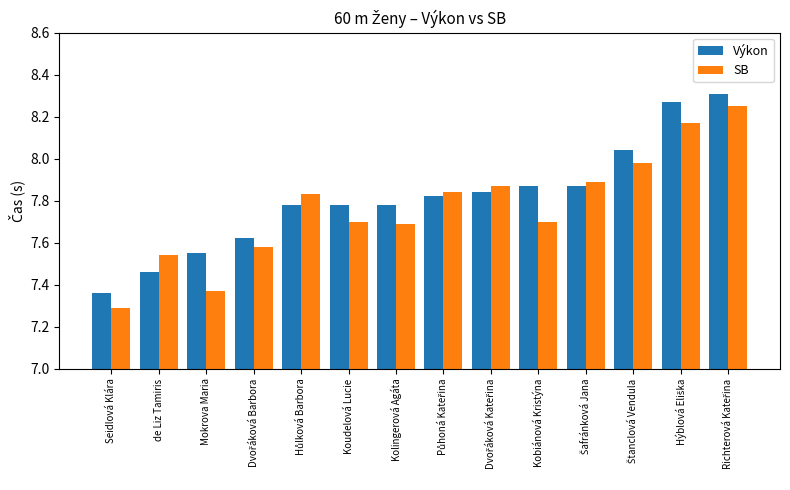

What is the sum of the Výkon values at Seidlová Klára and Kolingerová Agáta?

15.1